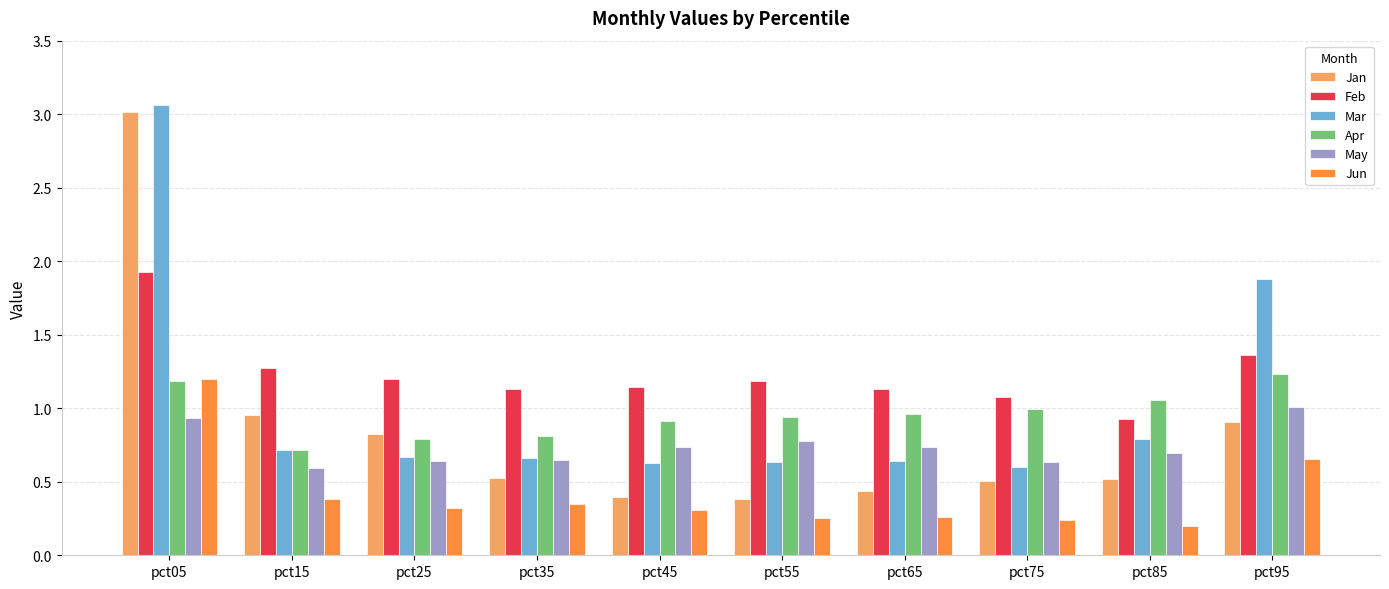

What is the difference between the highest and lowest values at pct95?

1.2